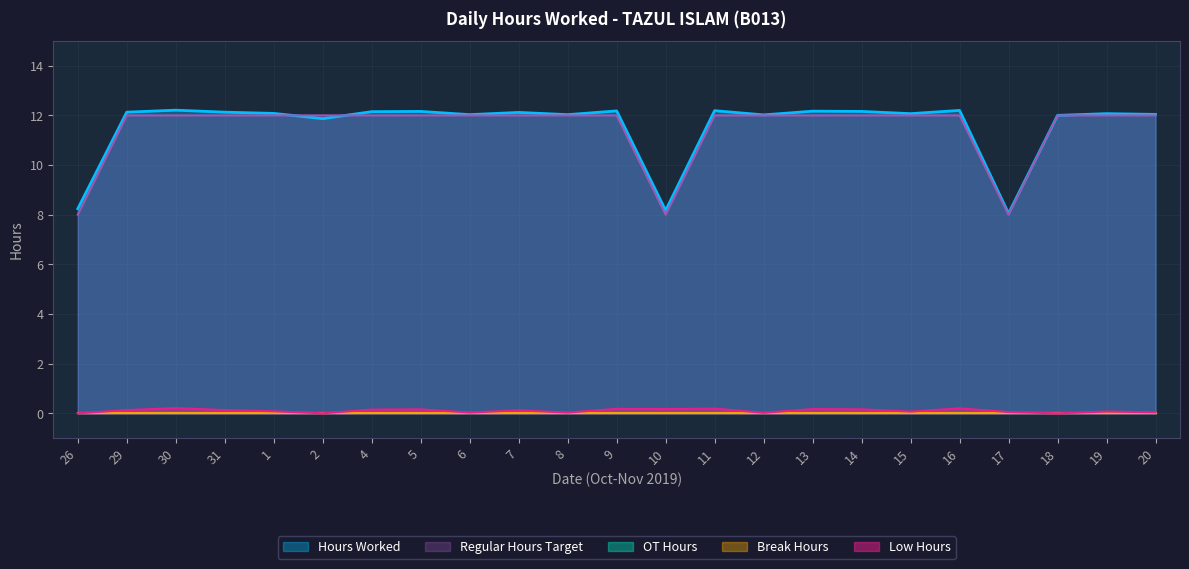

What is the label of the 18th point from the right?

2